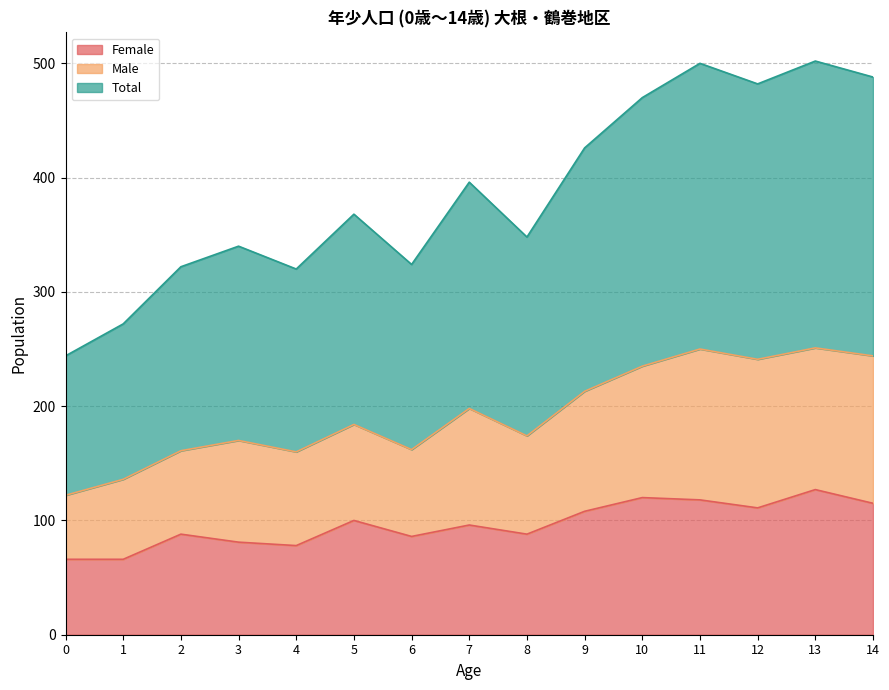

What is the difference between the maximum and second lowest values in the Female series?

61